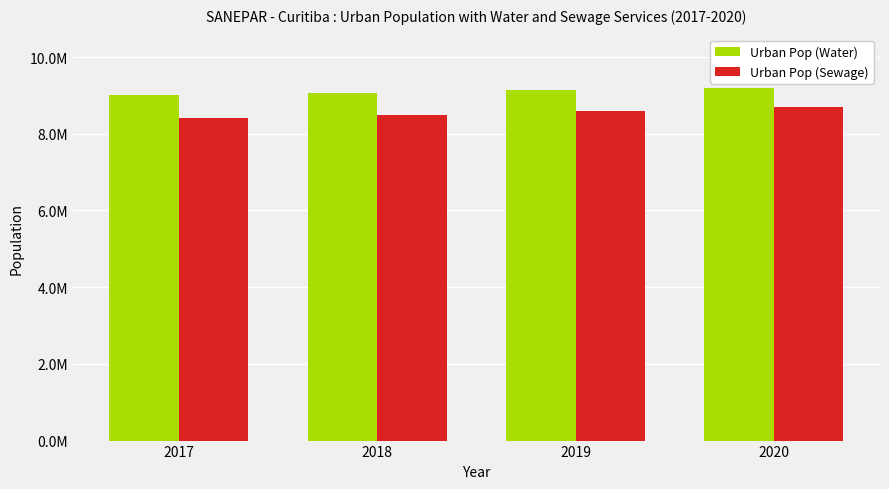

What are all the series names shown in the legend?

Urban Pop (Water), Urban Pop (Sewage)